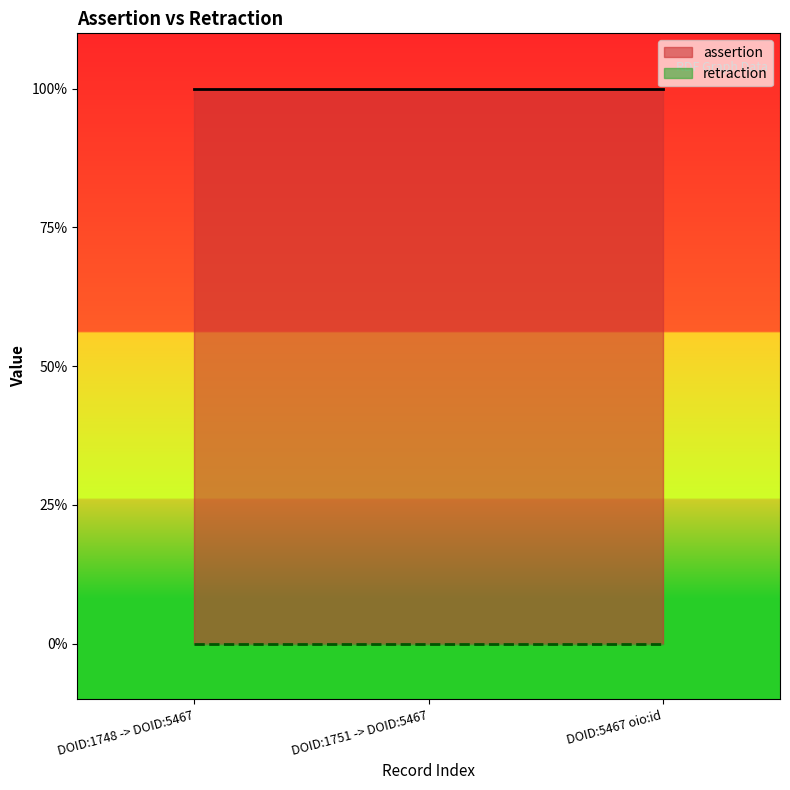

Rank the categories by assertion value from highest to lowest.

DOID:1748 -> DOID:5467, DOID:1751 -> DOID:5467, DOID:5467 oio:id